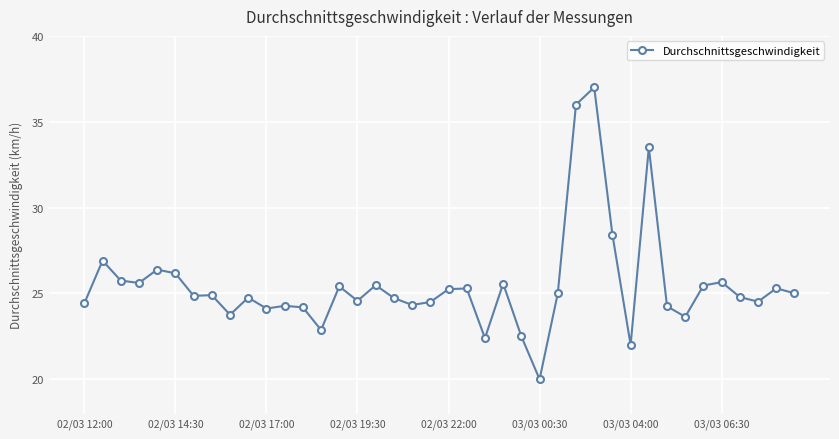

What is the value of the 30th point from the left?

28.4